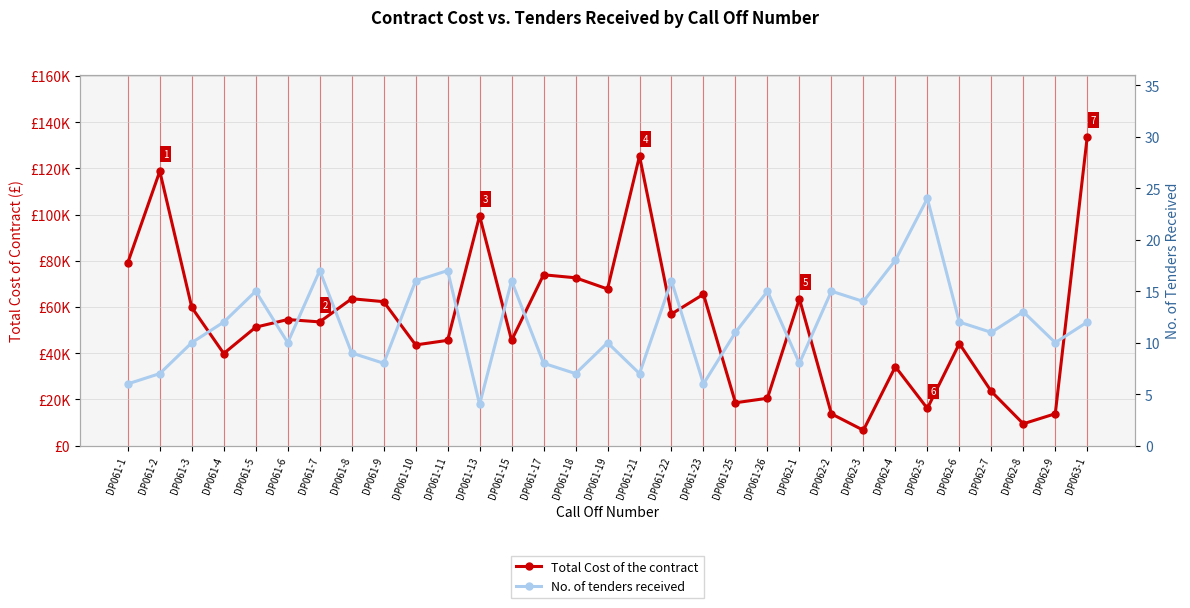

How many lines are shown in the chart?

2